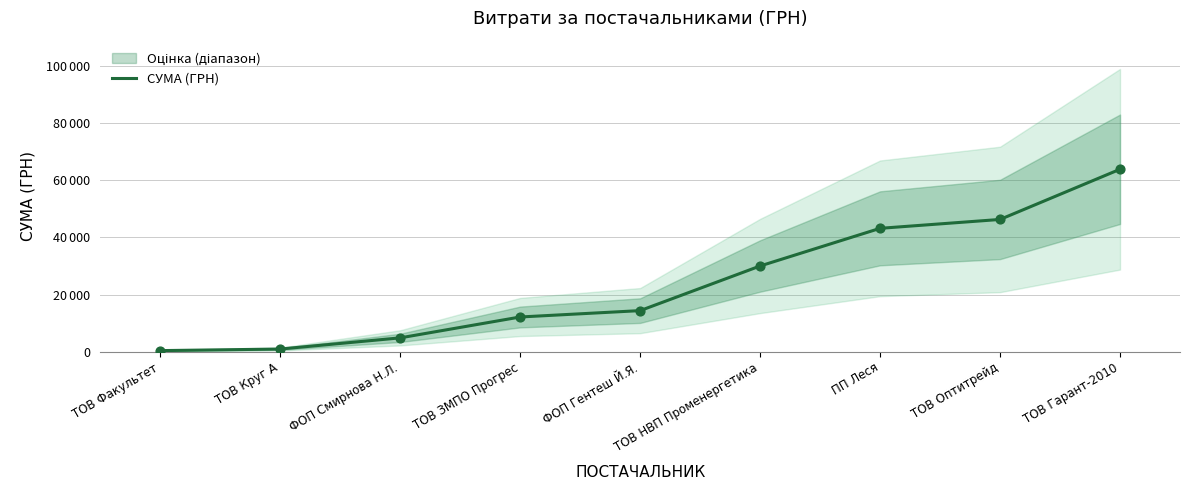

What is the ratio of the value at ТОВ Круг А to the value at ФОП Смирнова Н.Л.?

0.2